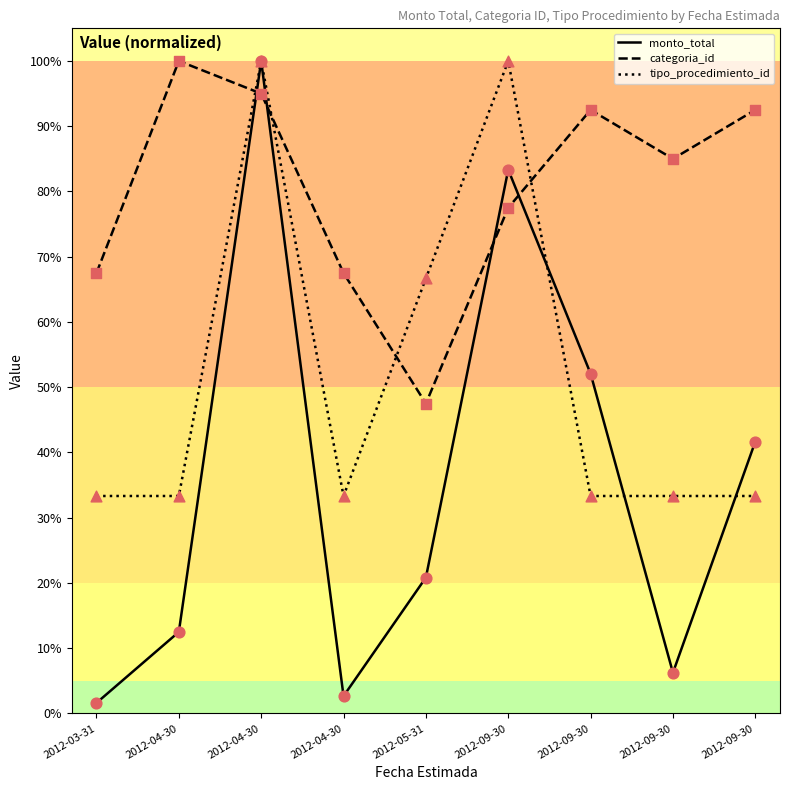

What are all the series names shown in the legend?

monto_total, categoria_id, tipo_procedimiento_id